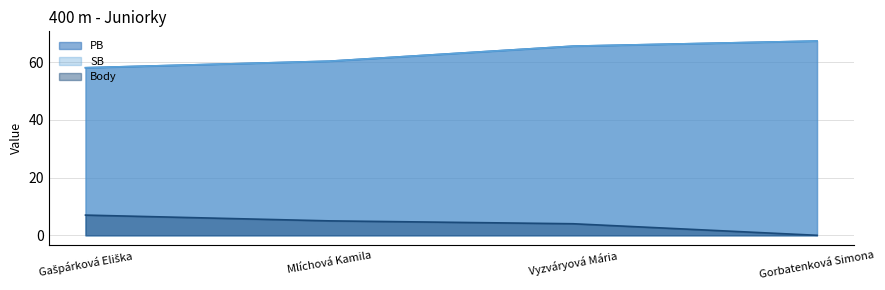

What is the spread (max minus min) of values at Gorbatenková Simona?

67.3